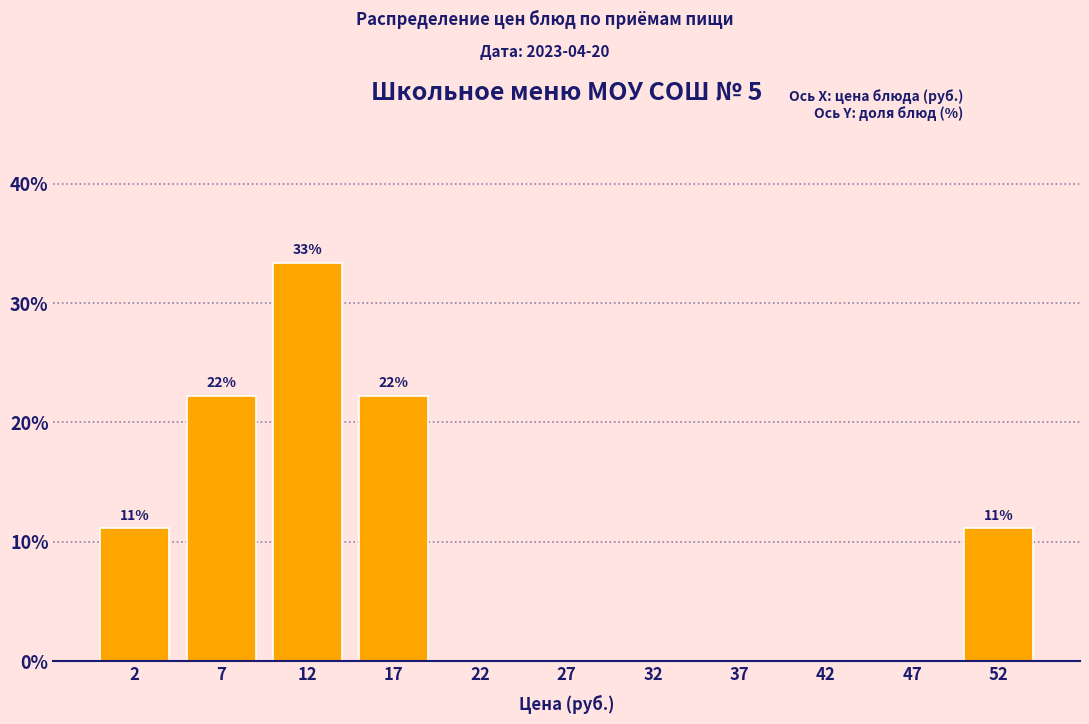

Which range on the x-axis has the tallest bar?

10 to 15